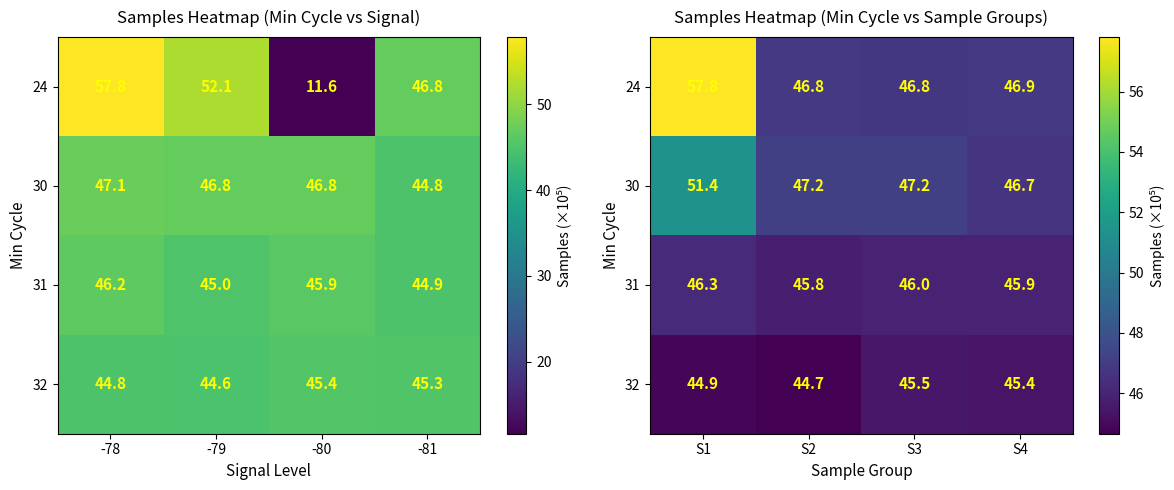

What is the lowest value of the 30 series?

46.7